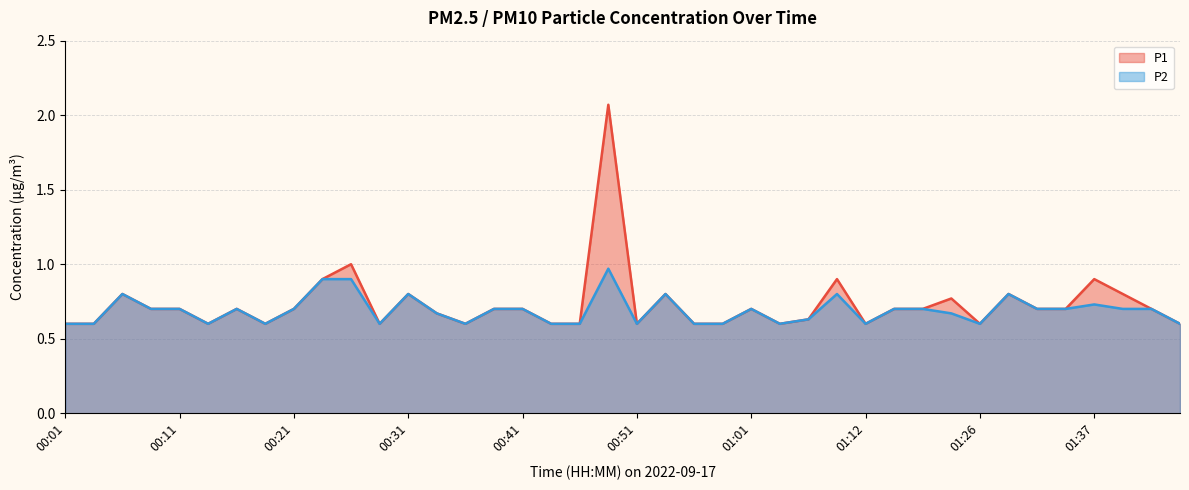

List the series in order of their overall mean, lowest first.

P2, P1